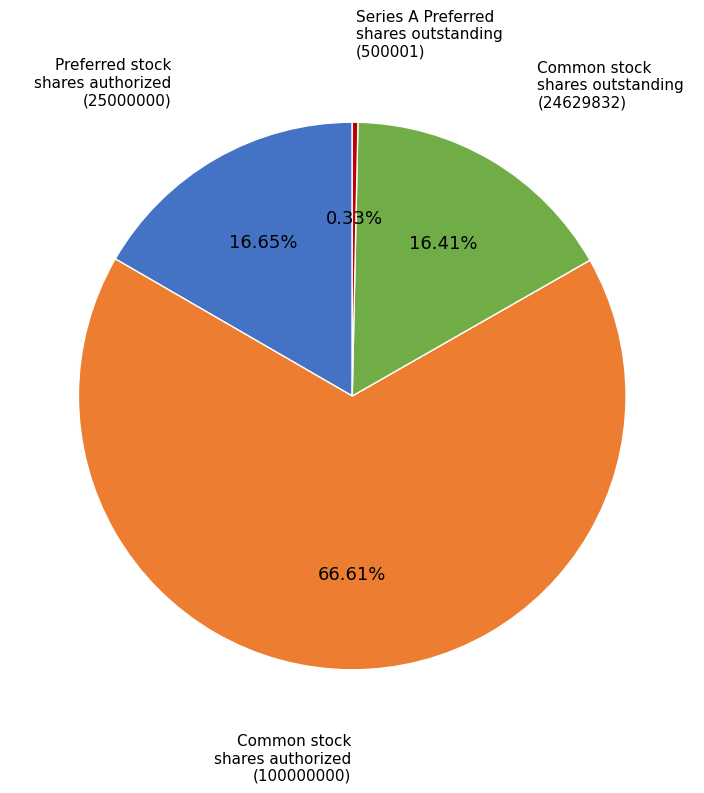

Does any single category account for the majority?

Yes